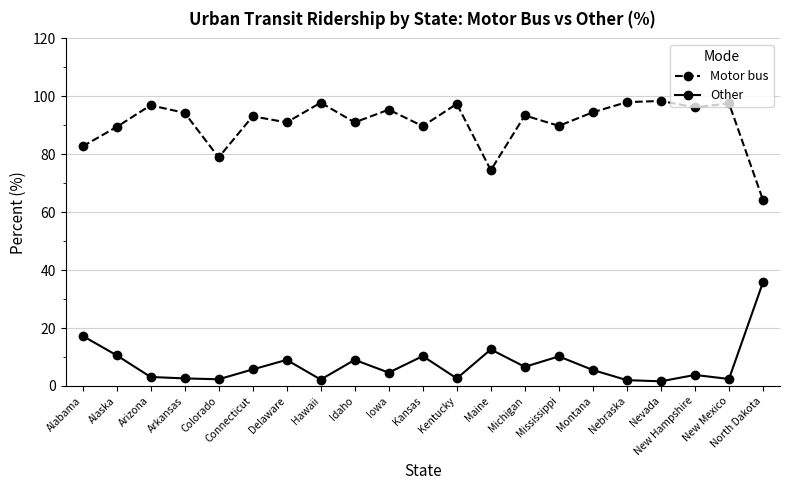

What position from the right is Alaska?

20